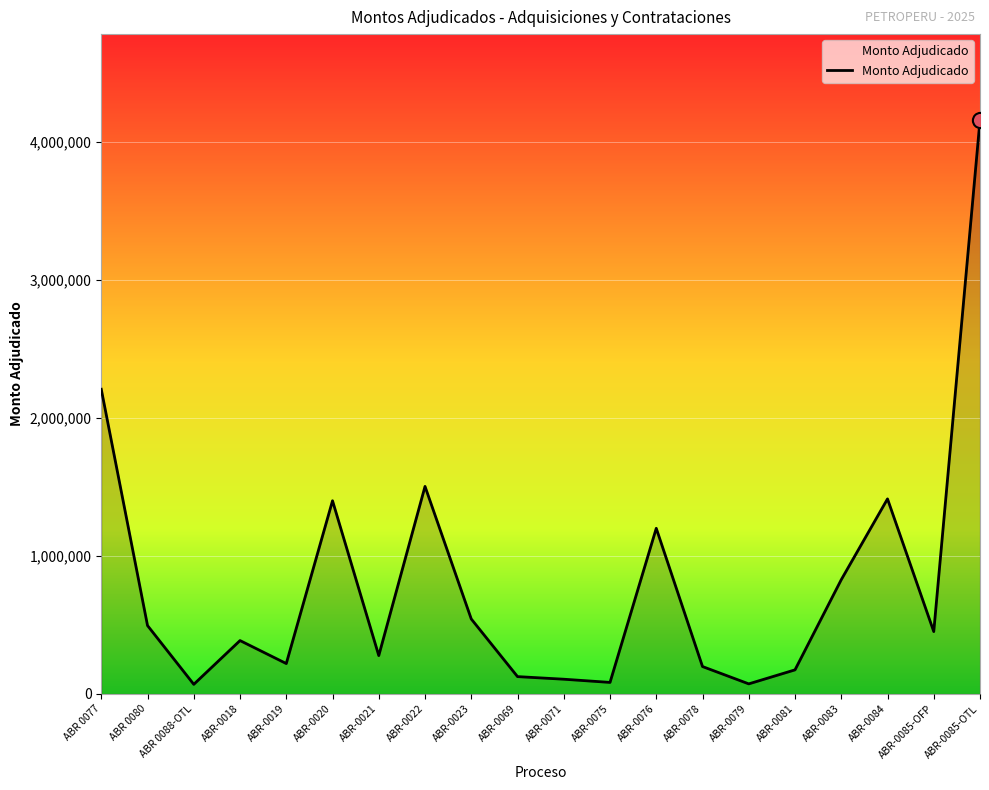

Between ABR-0085-OTL and ABR 0077, which is larger?

ABR-0085-OTL